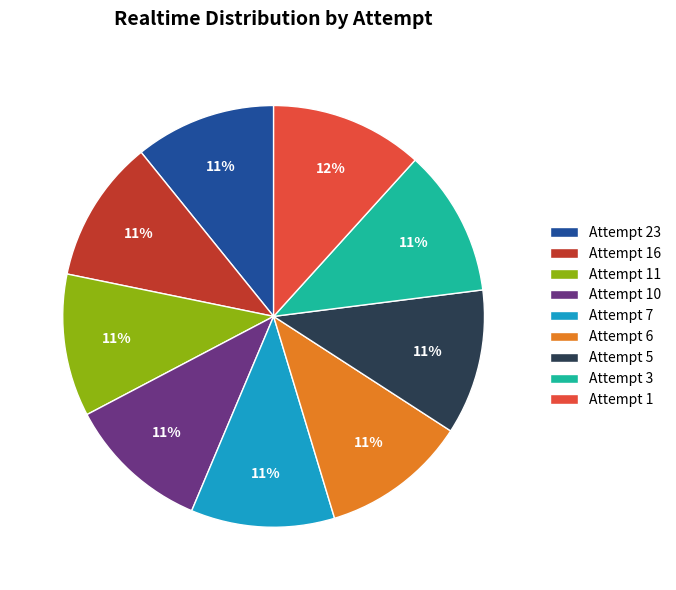

Is it true that Attempt 5 is 25% of the pie?

False